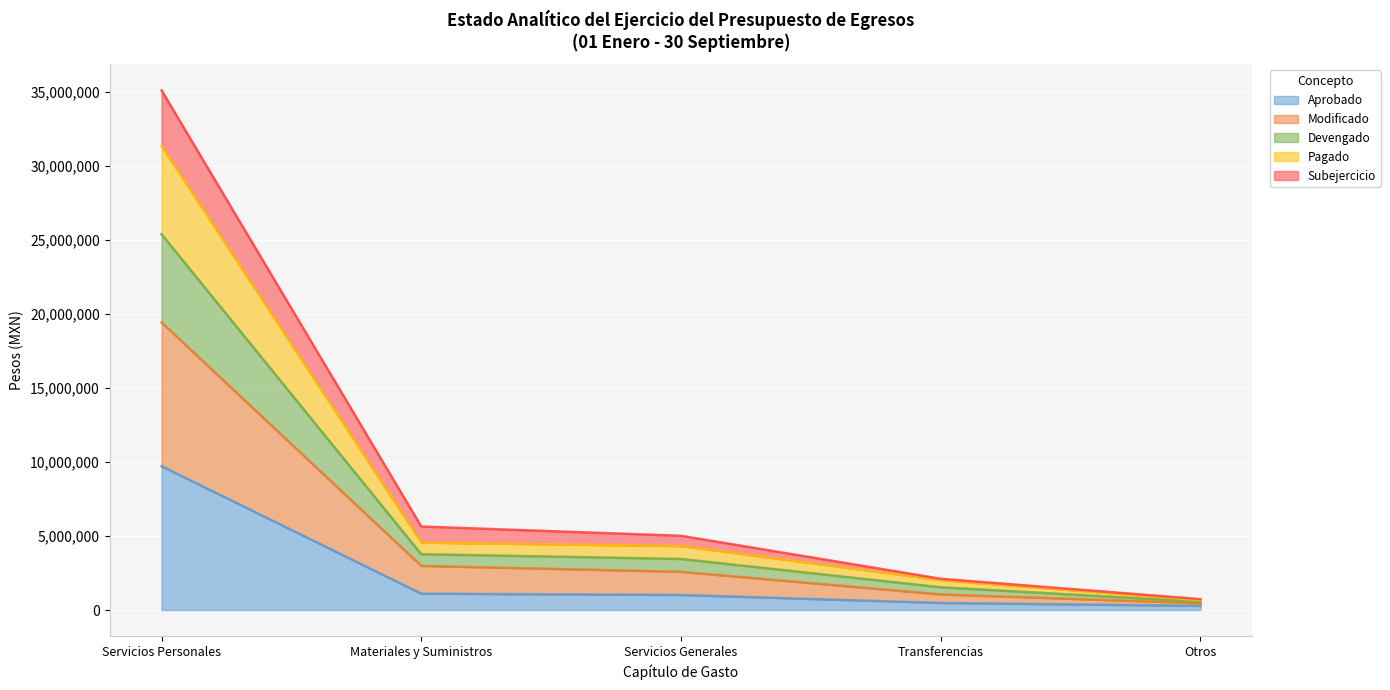

What is the difference between the highest and lowest values at Materiales y Suministros?

4535908.4